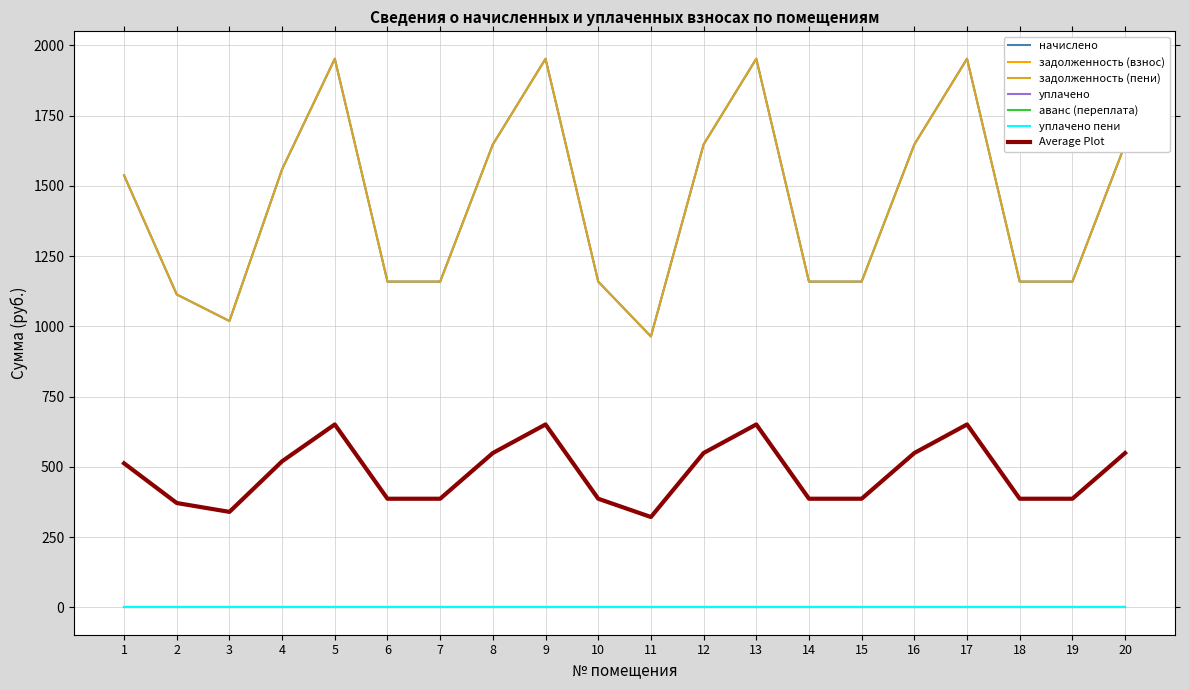

At which label is начислено closest to 1457?

1